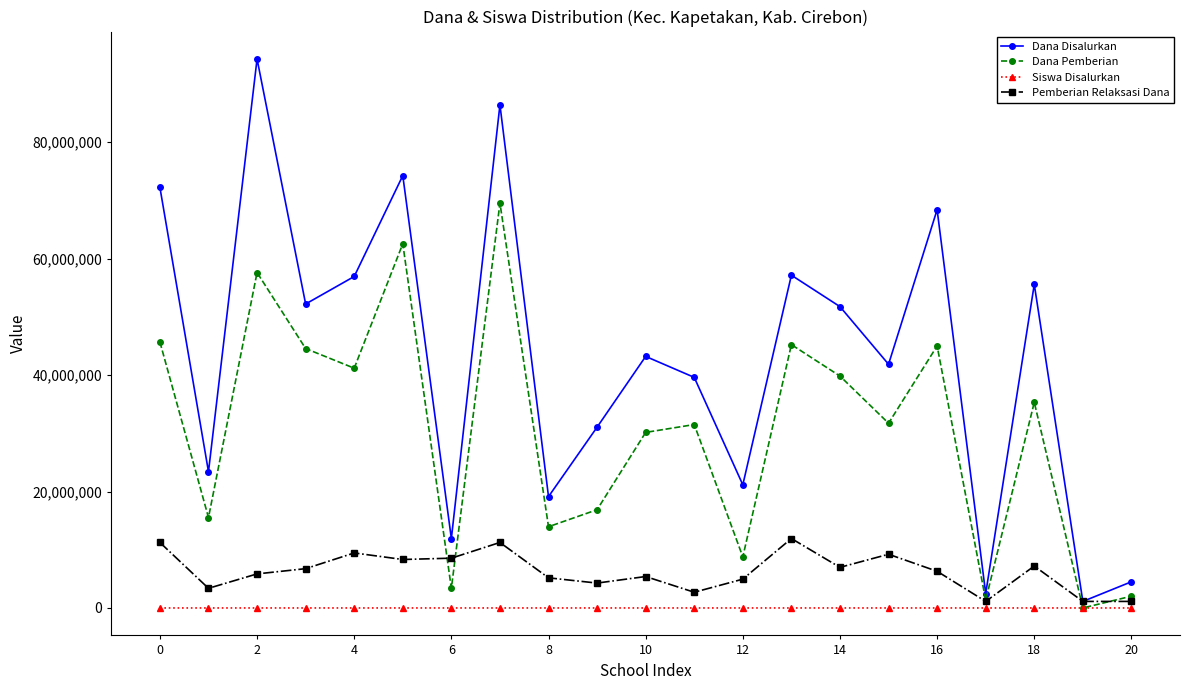

What is the difference between the second highest and minimum values in the Dana Pemberian series?

62550000